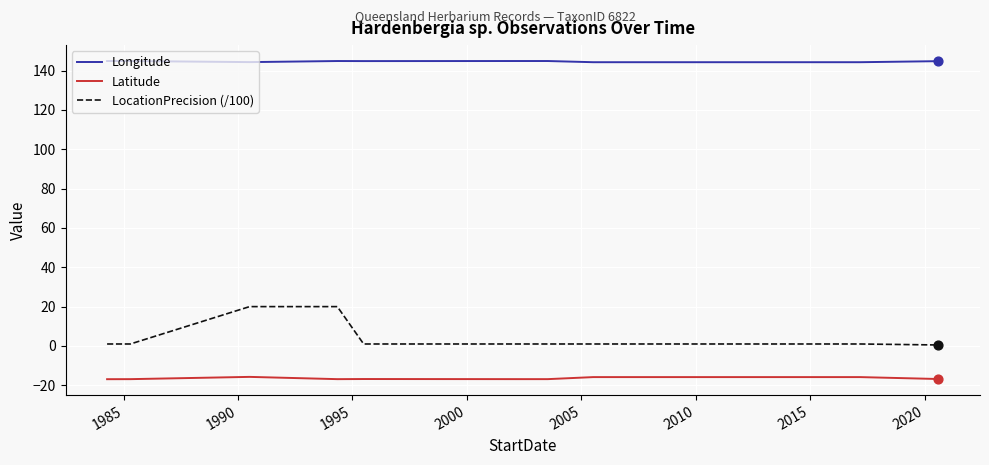

Which series has the largest range (max minus min)?

LocationPrecision (/100)